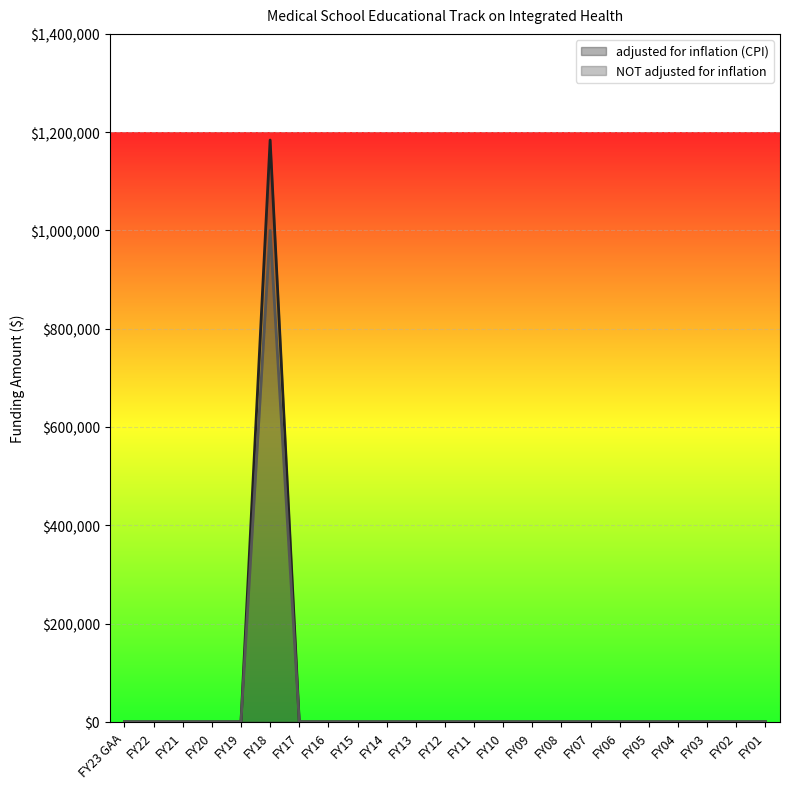

How many lines are shown in the chart?

2